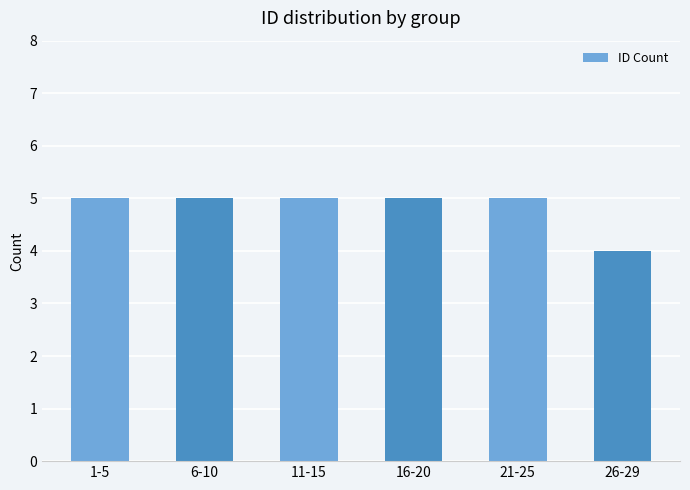

Where is the data nearest to the value 4?

26-29